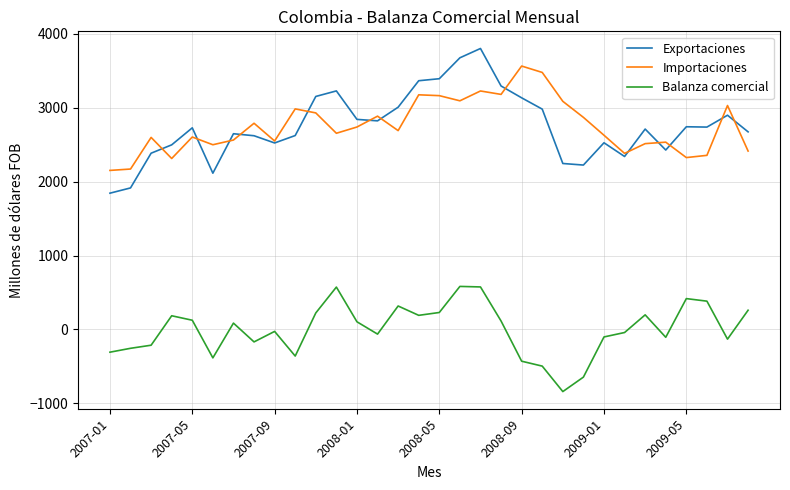

What is the minimum value shown in the chart?

-841.2